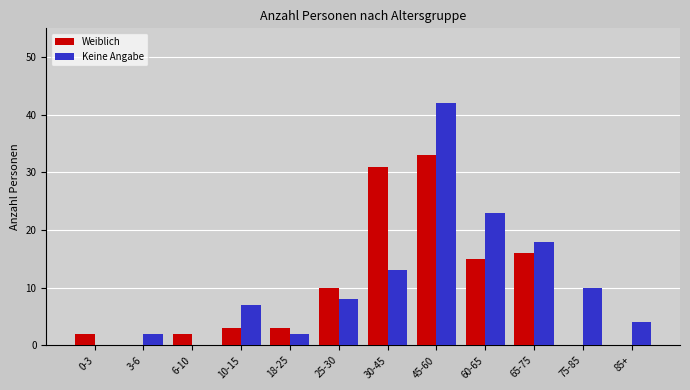

Reading left to right, list all the values displayed in this chart.

Weiblich: 0-3=2	3-6=0	6-10=2	10-15=3	18-25=3	25-30=10	30-45=31	45-60=33	60-65=15	65-75=16	75-85=0	85+=0
Keine Angabe: 0-3=0	3-6=2	6-10=0	10-15=7	18-25=2	25-30=8	30-45=13	45-60=42	60-65=23	65-75=18	75-85=10	85+=4